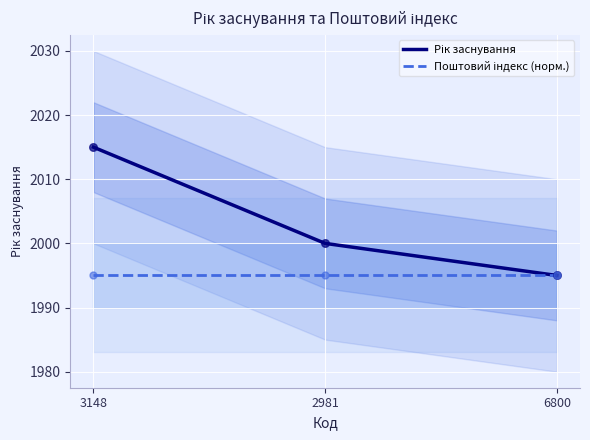

What is the total value across all series at 2981?

3995